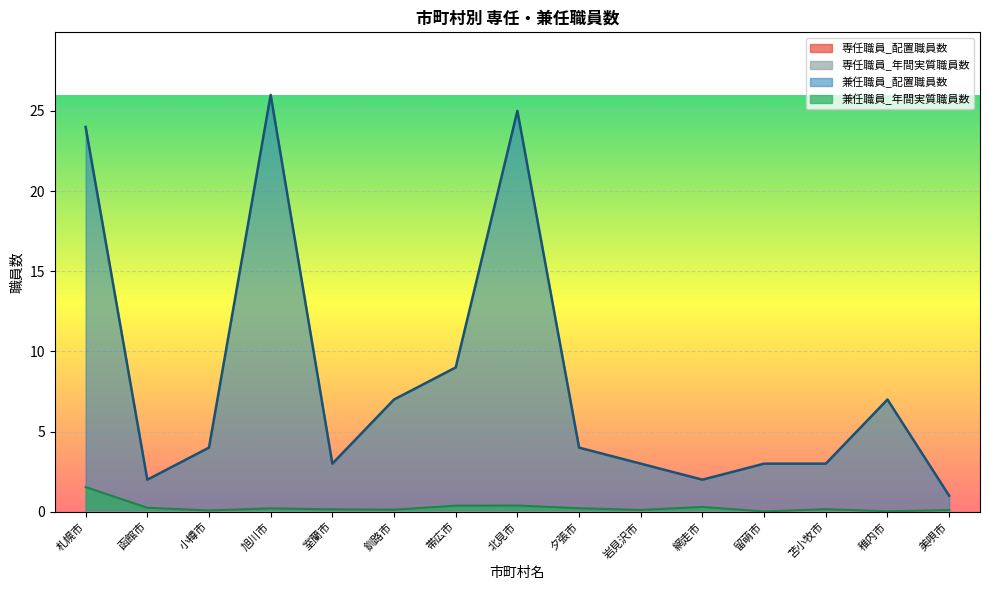

What is the label of the 2nd point from the left?

函館市